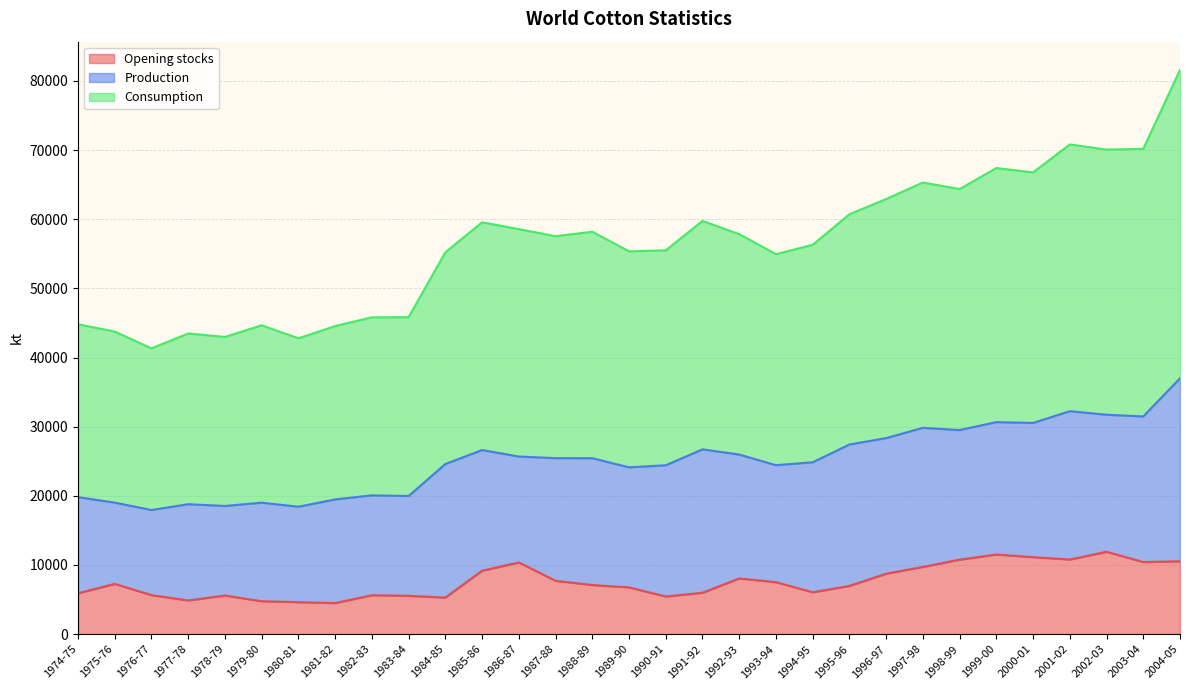

Between 1974-75 and 1986-87, which series saw the biggest shift?

Consumption